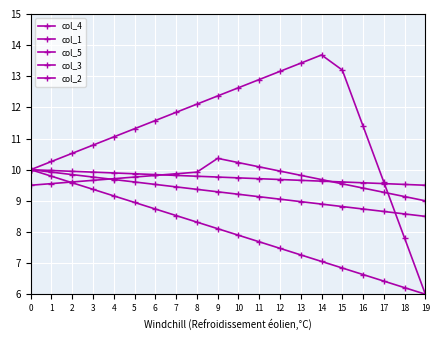

How many intersections are there between col_4 and col_3?

1